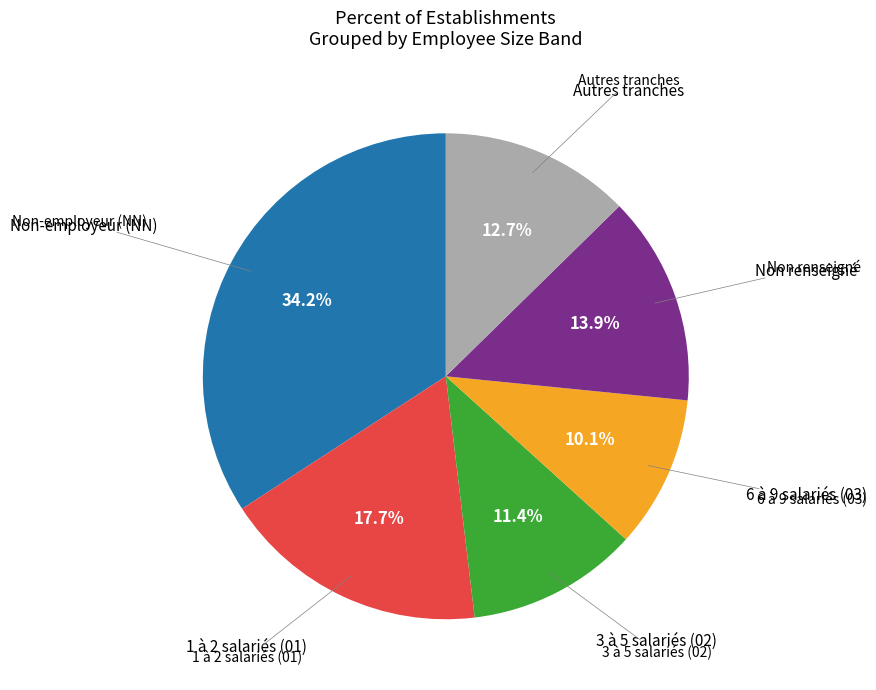

Is there a majority slice in this chart?

No